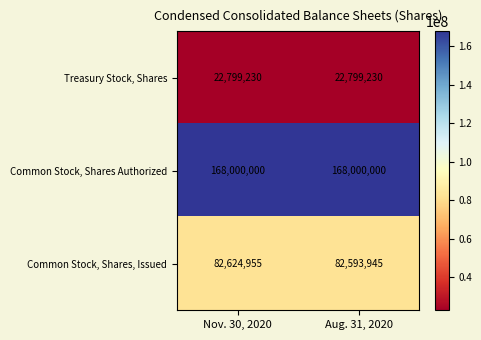

What is the difference between the Common Stock, Shares, Issued values at Aug. 31, 2020 and Nov. 30, 2020?

31010